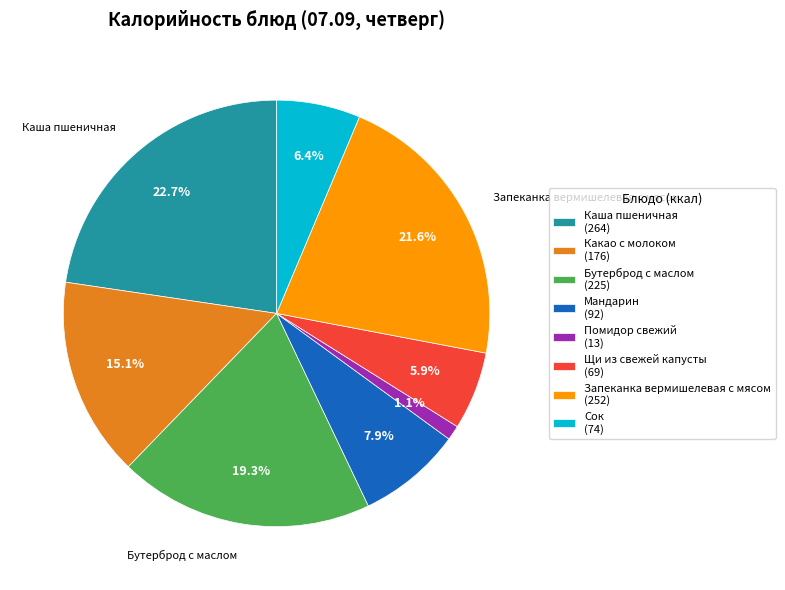

To the nearest percent, what portion does Помидор свежий represent?

1%